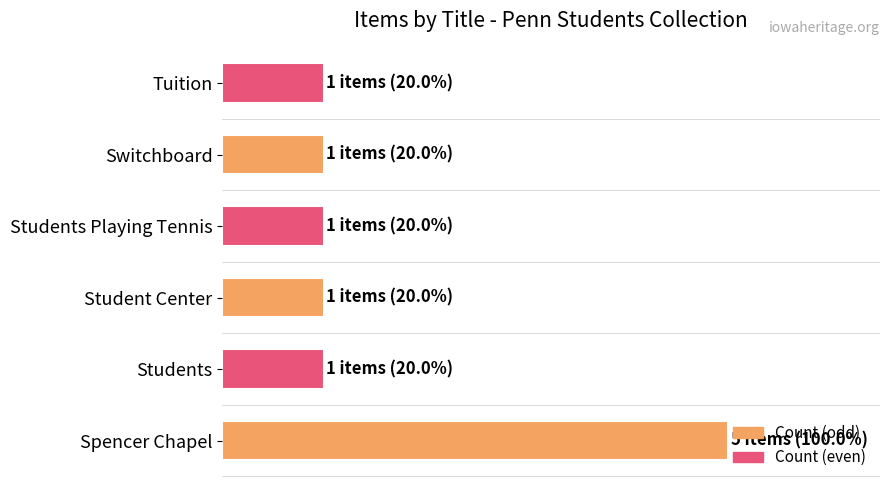

Rank the categories by value from highest to lowest.

Spencer Chapel, Students, Student Center, Students Playing Tennis, Switchboard, Tuition